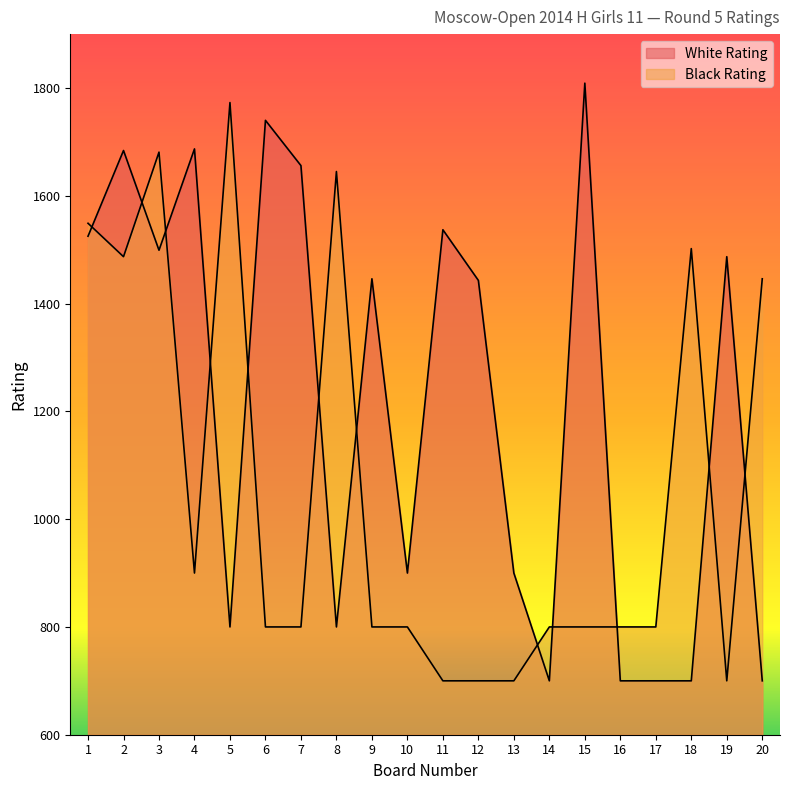

What is the total value across all series at 7?

2456